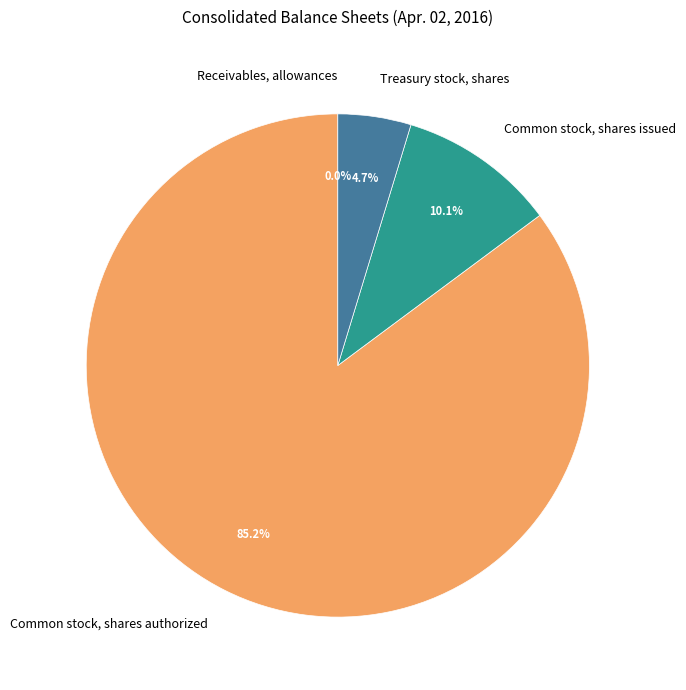

What percentage is the Treasury stock, shares slice, to the nearest percent?

5%